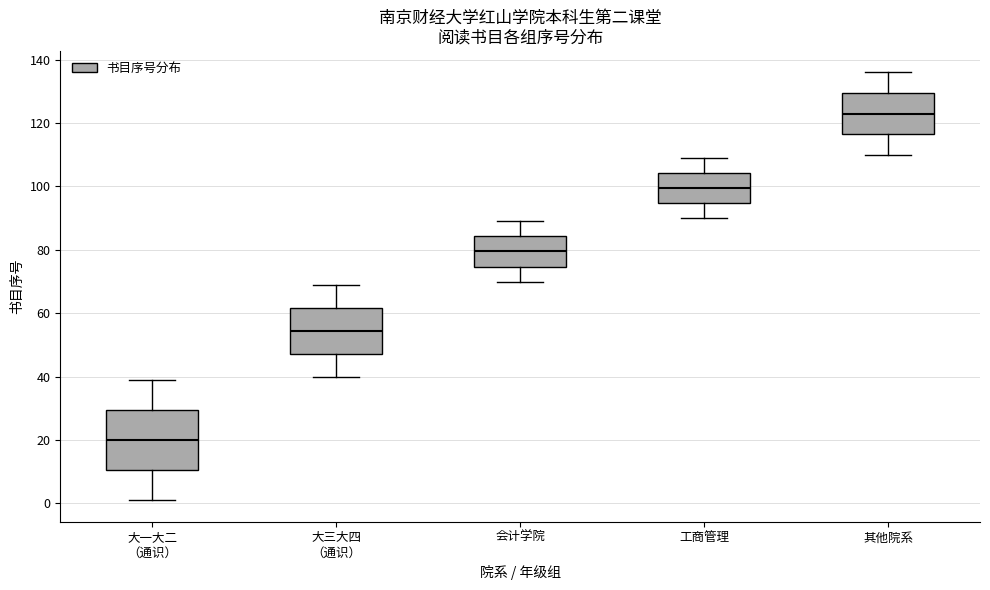

Where does the upper whisker of the box for 其他院系 end on the y-axis? The values are not printed on the chart, so give them approximately, as read against the axis.

136